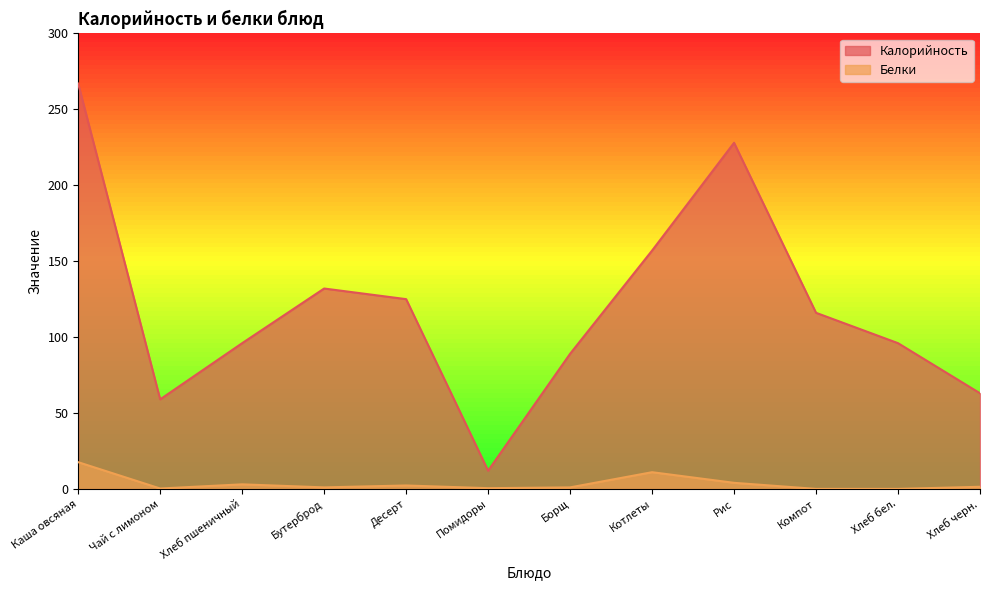

How many data points does each series have?

12